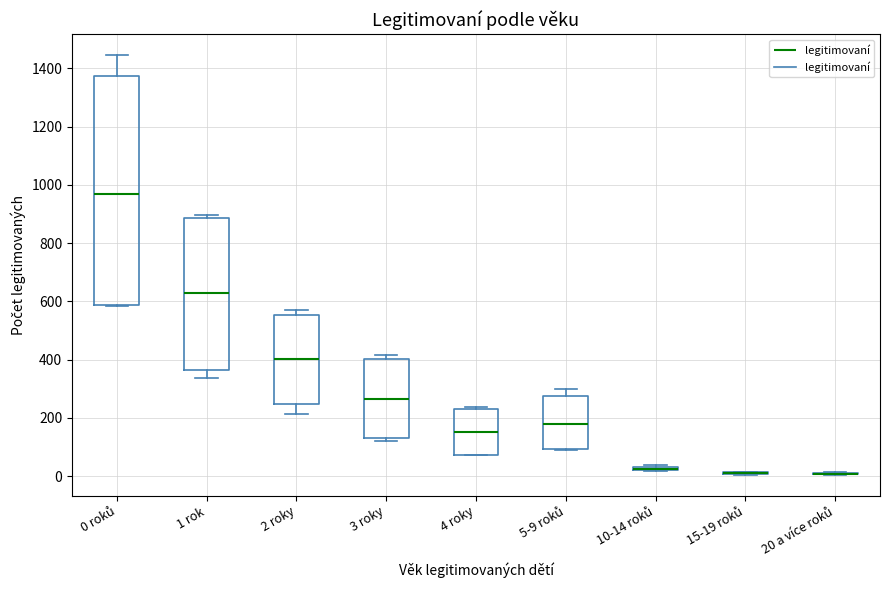

Comparing the boxes themselves (not the whiskers), which one is the tallest?

0 roků